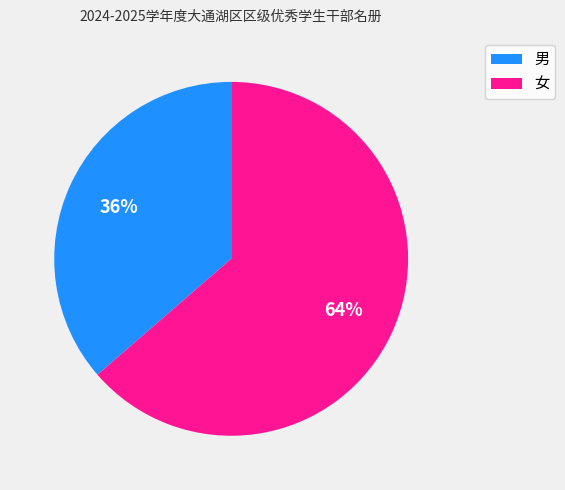

Which slice is the smallest?

男